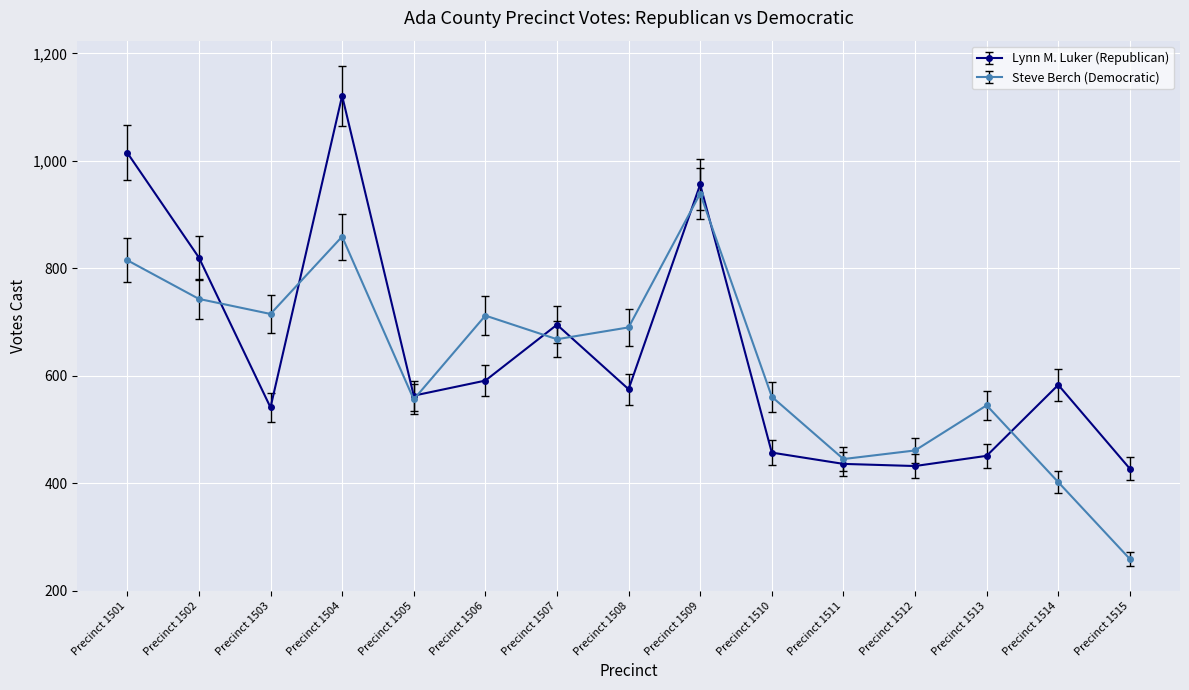

True or false: Steve Berch (Democratic) has a value of 210 at Precinct 1513.

False